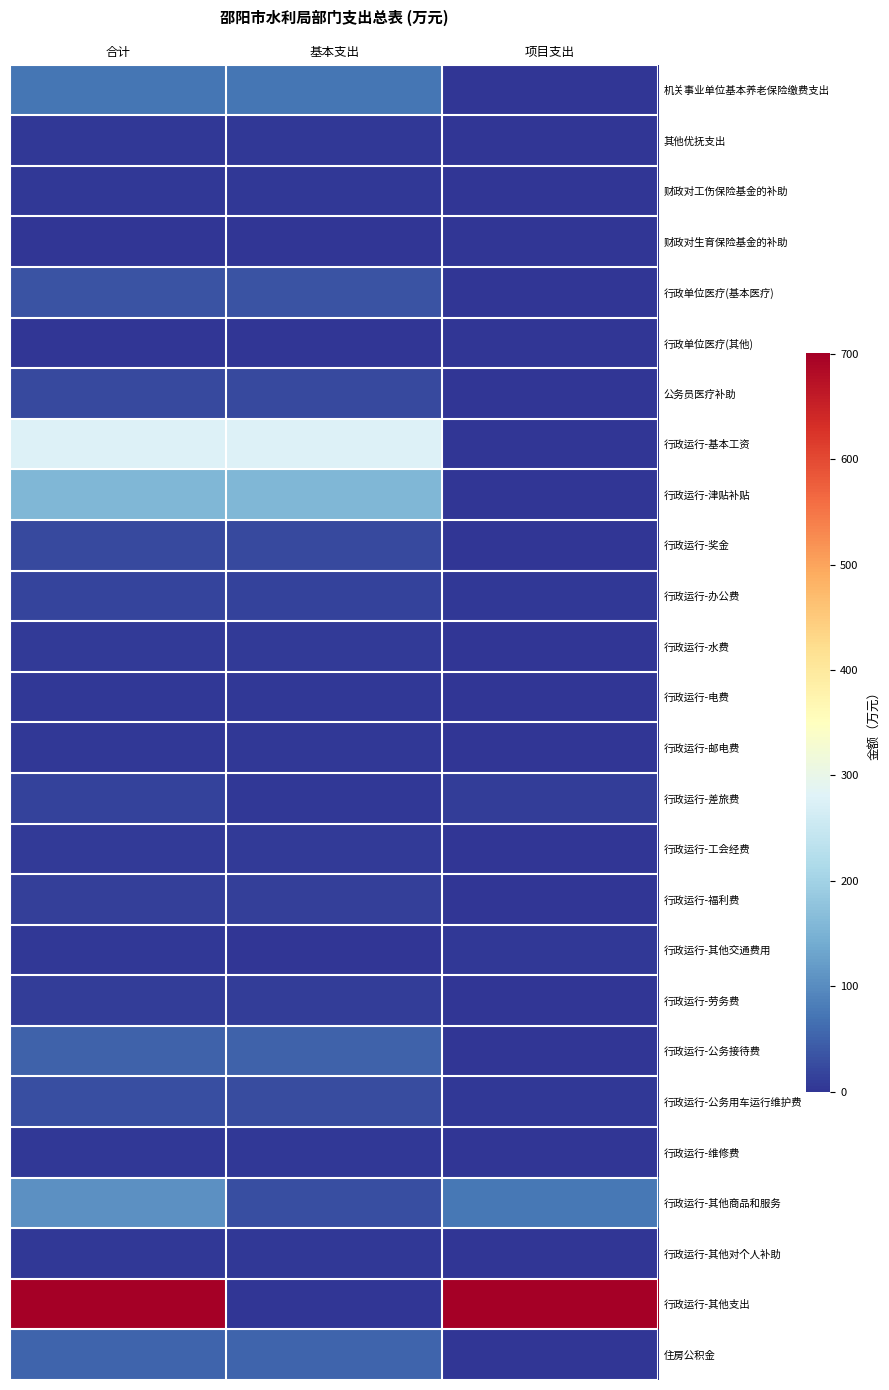

Reading left to right, extract all data points from this chart.

机关事业单位基本养老保险缴费支出: 合计=73.5	基本支出=73.5	项目支出=0.0
其他优抚支出: 合计=4.0	基本支出=4.0	项目支出=0.0
财政对工伤保险基金的补助: 合计=4.4	基本支出=4.4	项目支出=0.0
财政对生育保险基金的补助: 合计=2.2	基本支出=2.2	项目支出=0.0
行政单位医疗(基本医疗): 合计=34.9	基本支出=34.9	项目支出=0.0
行政单位医疗(其他): 合计=1.9	基本支出=1.9	项目支出=0.0
公务员医疗补助: 合计=24.6	基本支出=24.6	项目支出=0.0
行政运行-基本工资: 合计=277.6	基本支出=277.6	项目支出=0.0
行政运行-津贴补贴: 合计=158.5	基本支出=158.5	项目支出=0.0
行政运行-奖金: 合计=23.1	基本支出=23.1	项目支出=0.0
行政运行-办公费: 合计=18.8	基本支出=14.8	项目支出=4.0
行政运行-水费: 合计=8.0	基本支出=8.0	项目支出=0.0
行政运行-电费: 合计=5.0	基本支出=5.0	项目支出=0.0
行政运行-邮电费: 合计=5.0	基本支出=5.0	项目支出=0.0
行政运行-差旅费: 合计=15.0	基本支出=5.0	项目支出=10.0
行政运行-工会经费: 合计=5.5	基本支出=5.5	项目支出=0.0
行政运行-福利费: 合计=11.8	基本支出=11.8	项目支出=0.0
行政运行-其他交通费用: 合计=5.0	基本支出=0.0	项目支出=5.0
行政运行-劳务费: 合计=8.4	基本支出=8.4	项目支出=0.0
行政运行-公务接待费: 合计=50.0	基本支出=50.0	项目支出=0.0
行政运行-公务用车运行维护费: 合计=30.0	基本支出=25.0	项目支出=5.0
行政运行-维修费: 合计=5.0	基本支出=5.0	项目支出=0.0
行政运行-其他商品和服务: 合计=105.2	基本支出=30.0	项目支出=75.2
行政运行-其他对个人补助: 合计=2.8	基本支出=2.8	项目支出=0.0
行政运行-其他支出: 合计=700.8	基本支出=0.0	项目支出=700.8
住房公积金: 合计=52.3	基本支出=52.3	项目支出=0.0